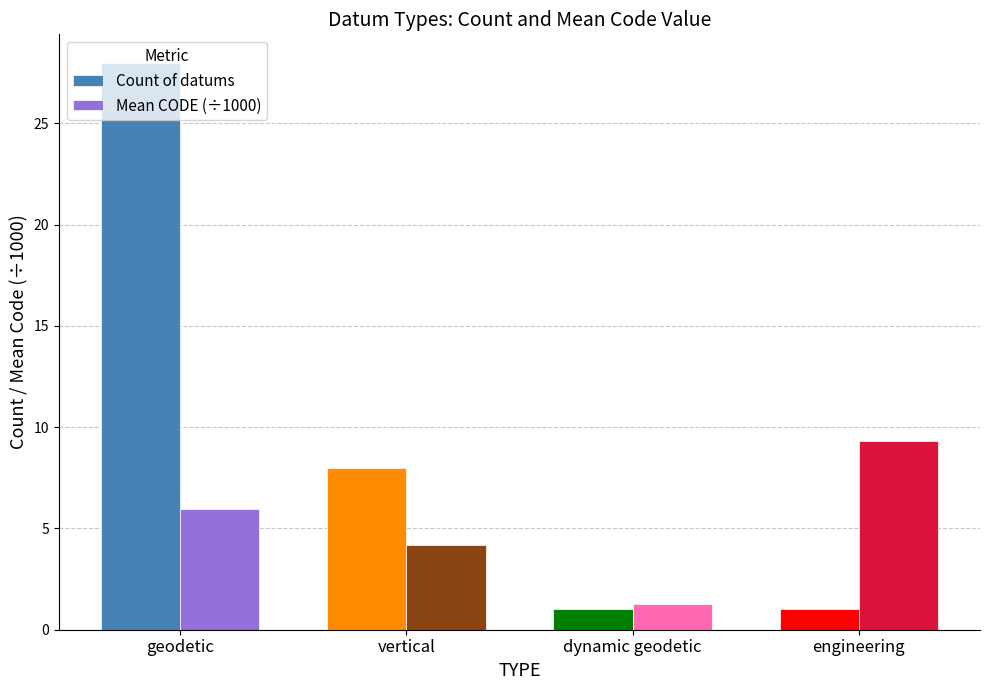

What is the maximum value shown in the chart?

28.0